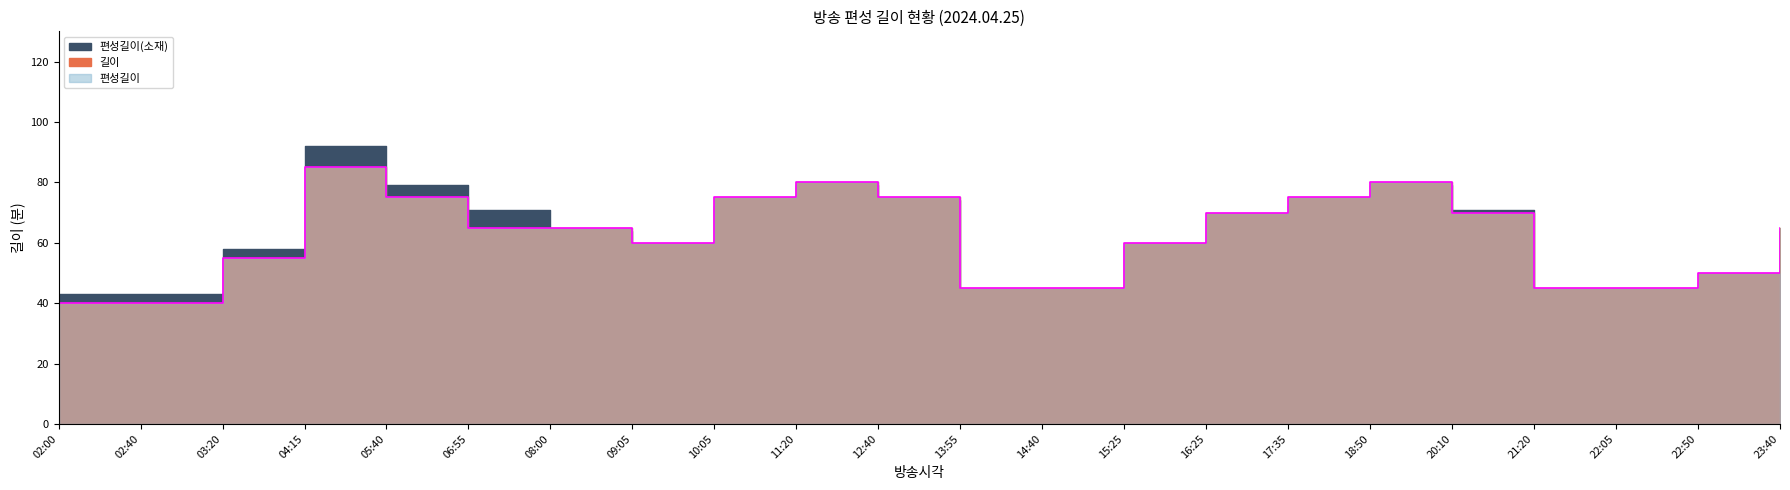

Is the value of 편성길이(소재) at 08:00 greater than the value of 길이 at 02:40?

Yes